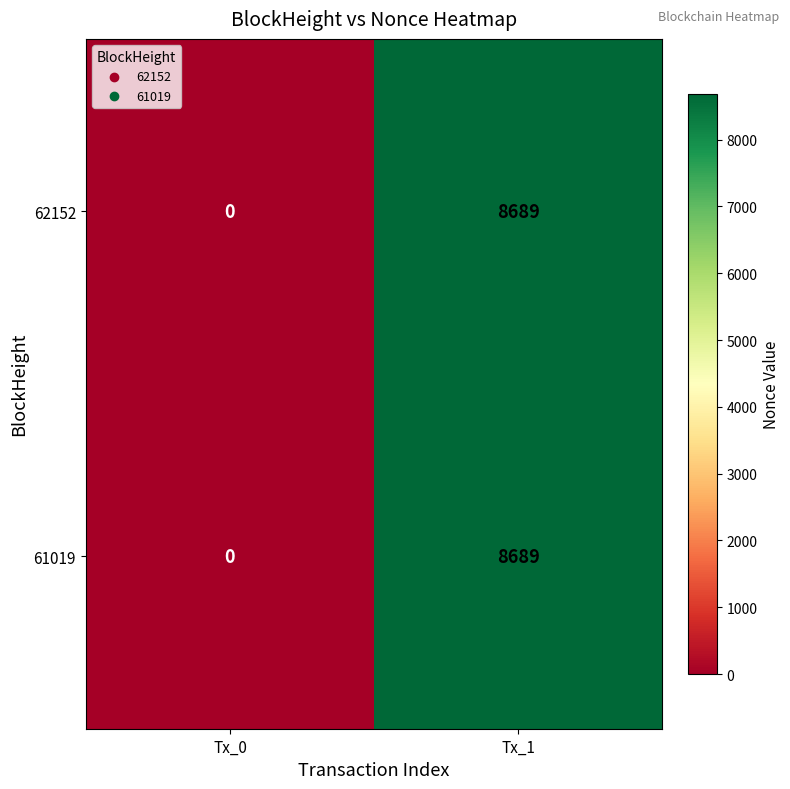

Reading right to left, what are all the values shown in this chart?

62152: 8689	0
61019: 8689	0